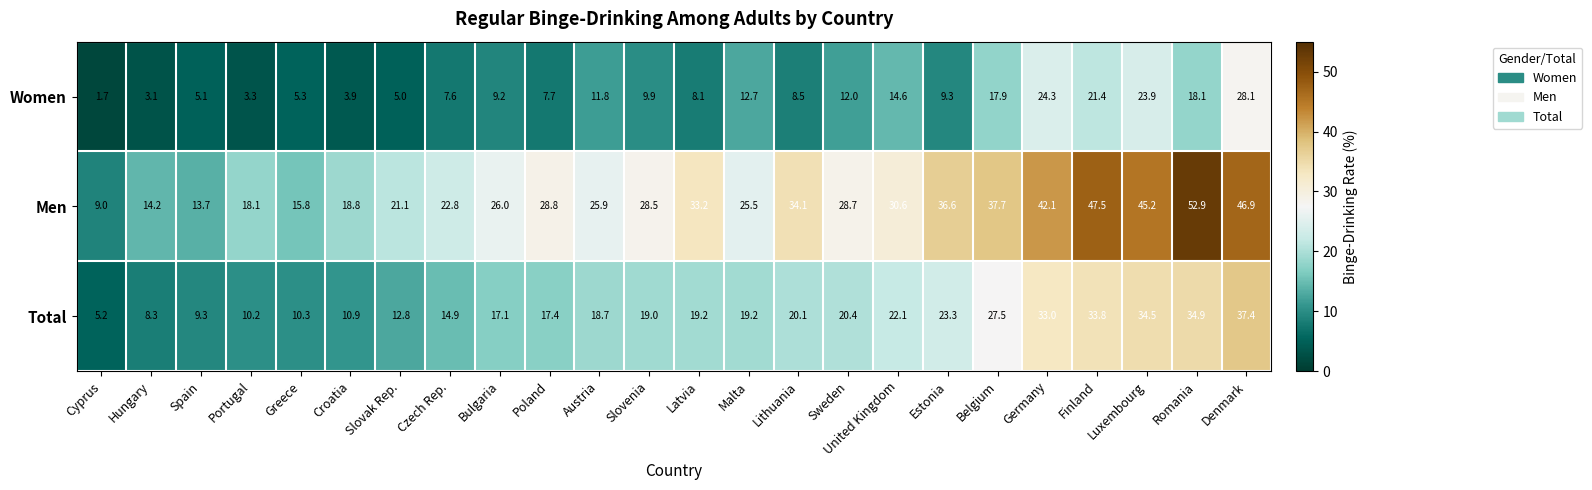

Which series changed the most between Poland and Belgium?

Women